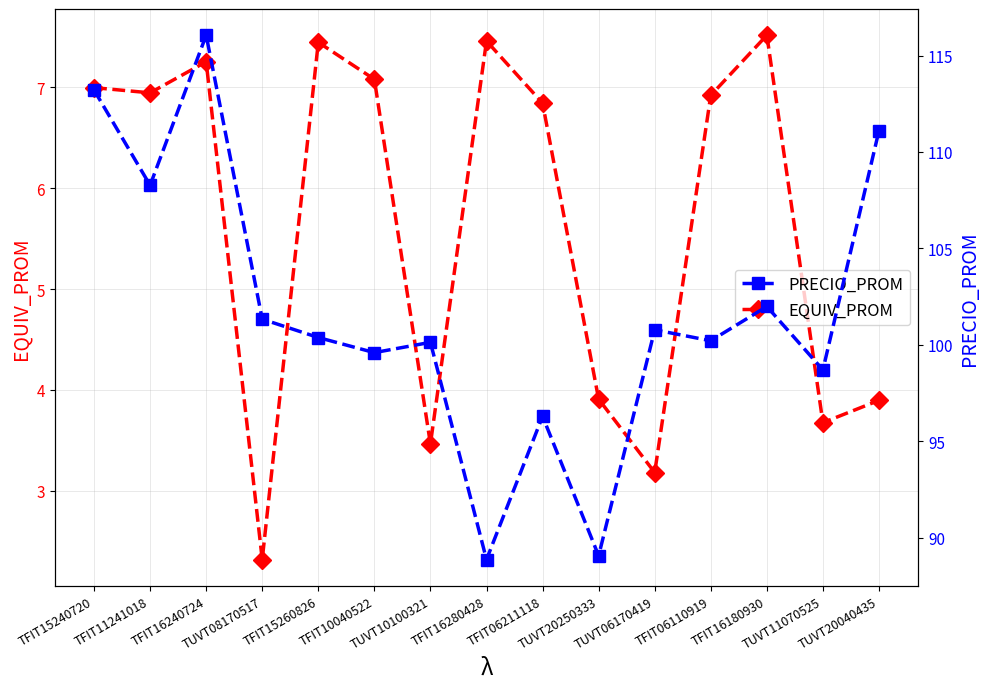

Reading left to right, list all the values displayed in this chart.

EQUIV_PROM: TFIT15240720=7.0	TFIT11241018=6.9	TFIT16240724=7.3	TUVT08170517=2.3	TFIT15260826=7.4	TFIT10040522=7.1	TUVT10100321=3.5	TFIT16280428=7.5	TFIT06211118=6.8	TUVT20250333=3.9	TUVT06170419=3.2	TFIT06110919=6.9	TFIT16180930=7.5	TUVT11070525=3.7	TUVT20040435=3.9
PRECIO_PROM: TFIT15240720=113.2	TFIT11241018=108.3	TFIT16240724=116.1	TUVT08170517=101.3	TFIT15260826=100.4	TFIT10040522=99.6	TUVT10100321=100.1	TFIT16280428=88.9	TFIT06211118=96.3	TUVT20250333=89.1	TUVT06170419=100.8	TFIT06110919=100.2	TFIT16180930=102.0	TUVT11070525=98.7	TUVT20040435=111.1